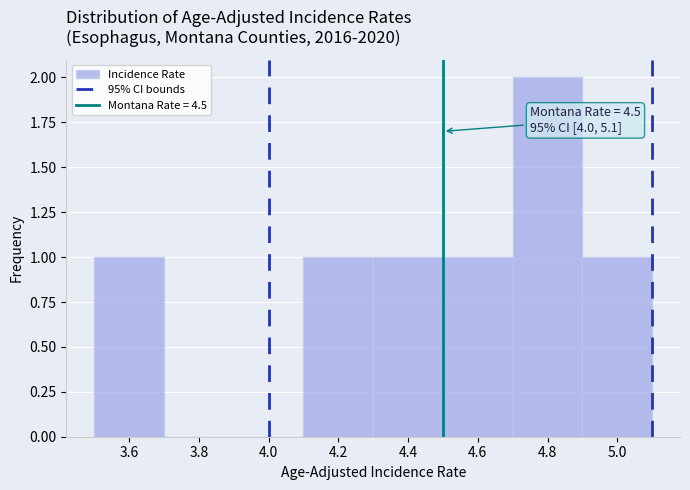

Which range on the x-axis has the tallest bar?

4.7 to 4.9